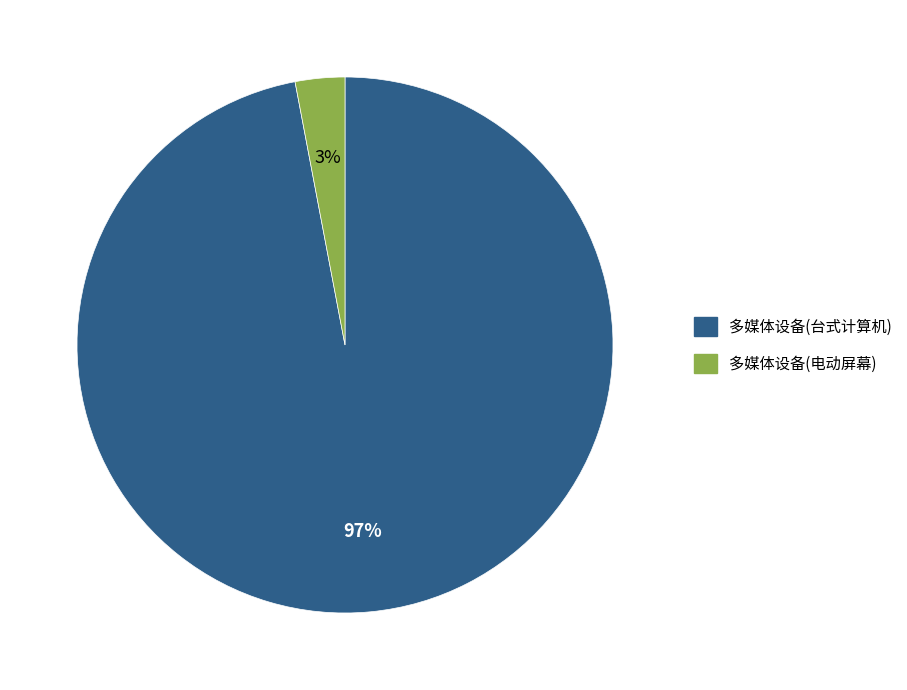

True or false: 多媒体设备(台式计算机) accounts for 97% of the total.

True